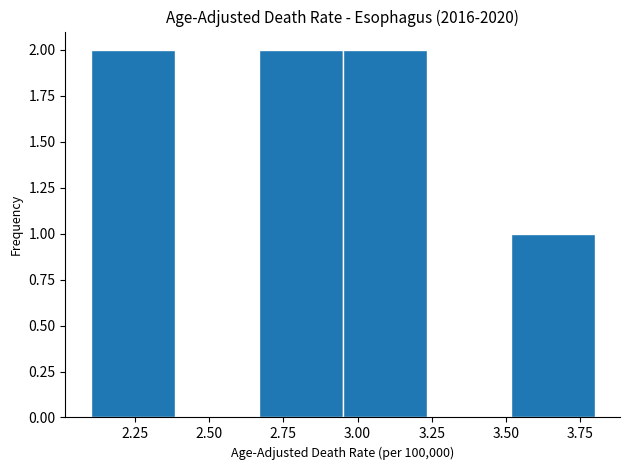

Reading left to right, transcribe this chart: for each bar, give the range it covers on the x-axis and its height. Neither the bar edges nor the heights are printed on the chart, so give them approximately, as read against the axes.

2.10 to 2.40: 2
2.40 to 2.65: 0
2.65 to 2.95: 2
2.95 to 3.25: 2
3.25 to 3.50: 0
3.50 to 3.80: 1